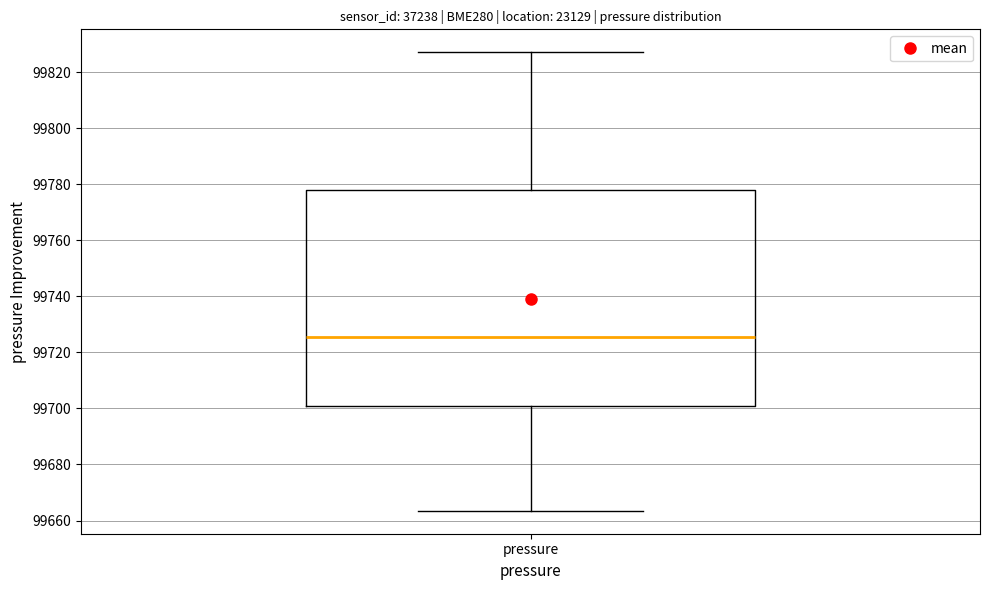

Read this box plot against the y-axis: the position of the median line, the range covered by the box, and the ends of both whiskers. The values are not printed on the chart, so give them approximately, as read against the axis.

median 99726, box 99700 to 99778, whiskers 99664 to 99828